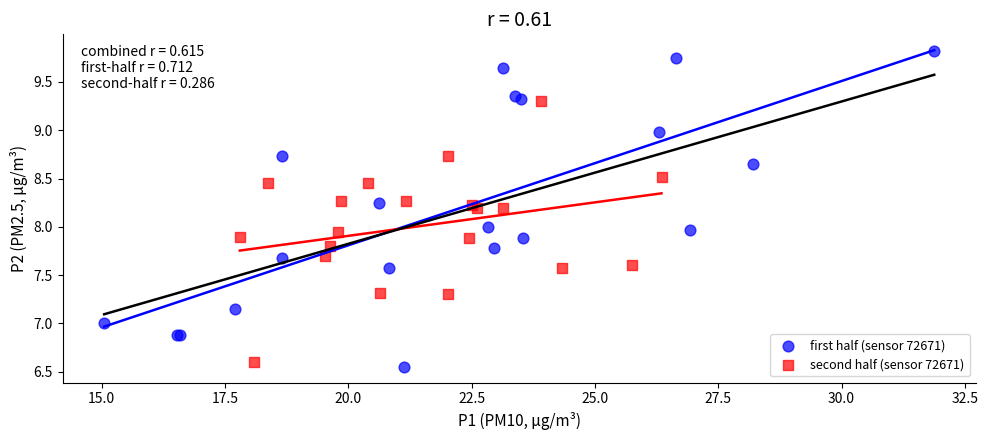

Which series has the largest Y range (max minus min)?

first half (sensor 72671)